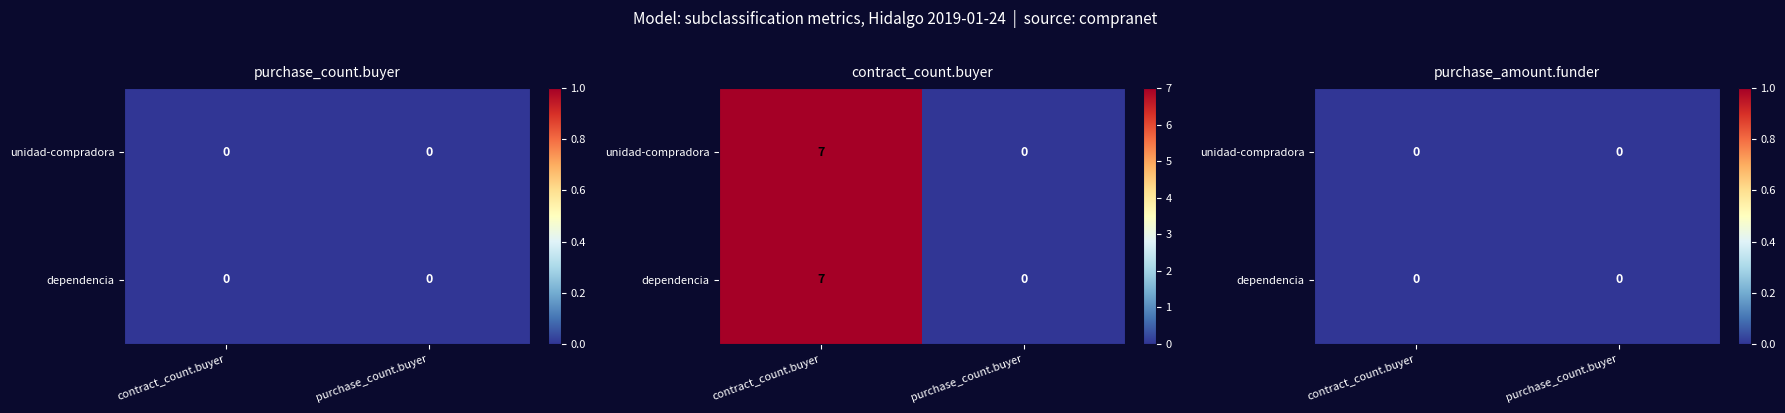

Between 1 and 3, which series saw the biggest shift?

unidad-compradora